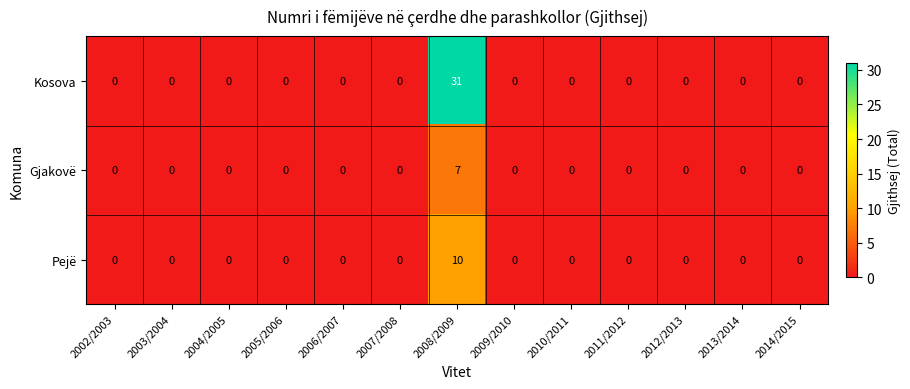

Which label corresponds to the largest value in the chart?

2008/2009